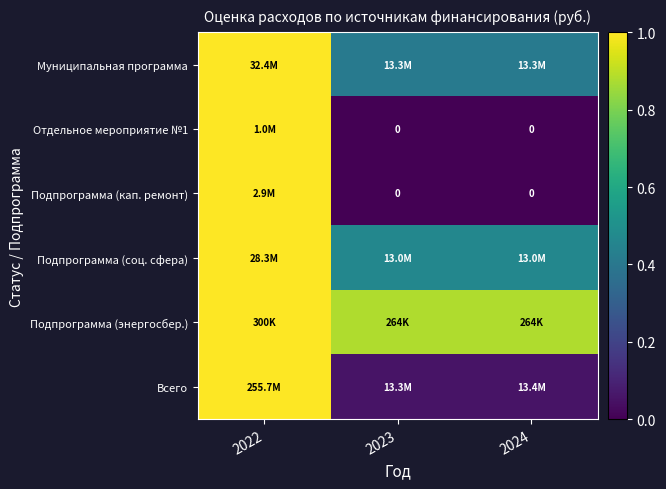

The value of Подпрограмма (энергосбер.) at 2023 is 0.9. True or false?

True